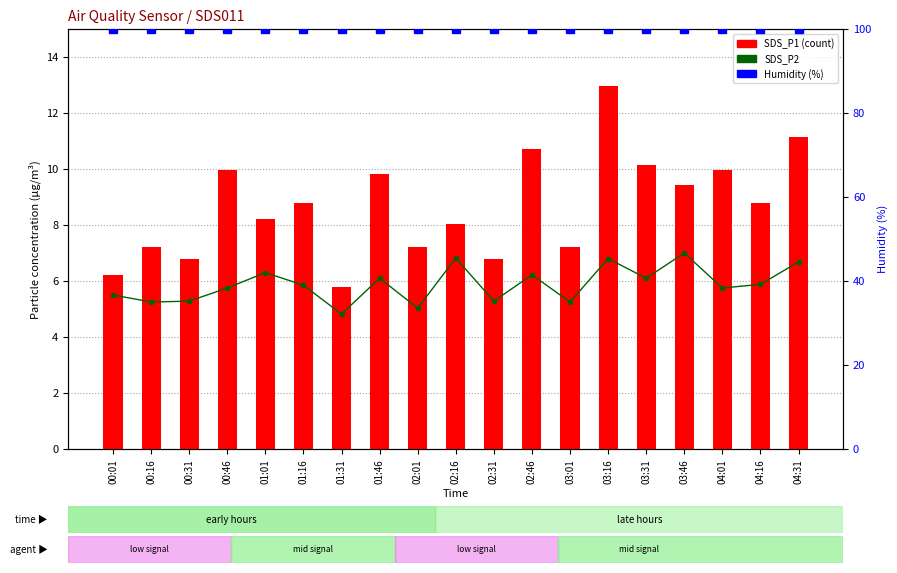

What is the total value across all series at 02:16?

114.8